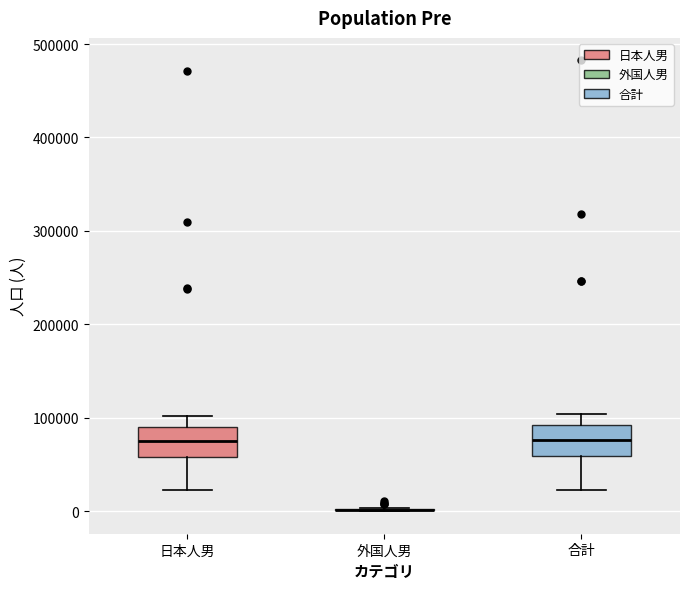

Reading left to right, read every box against the y-axis: the position of its median line, the range the box covers, and the ends of its whiskers. The values are not printed on the chart, so give them approximately, as read against the axis.

日本人男: median 80000, box 60000 to 90000, whiskers 20000 to 100000
外国人男: box collapsed to a line at 0, whiskers 0 to 0
合計: median 80000, box 60000 to 90000, whiskers 20000 to 100000